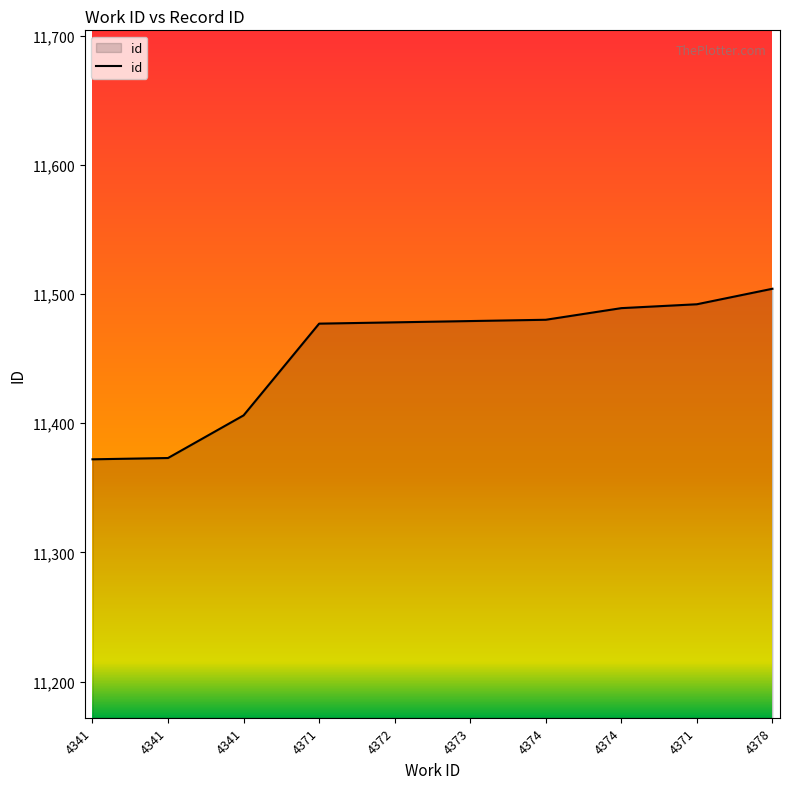

Is this an area chart (filled region under the line)?

Yes